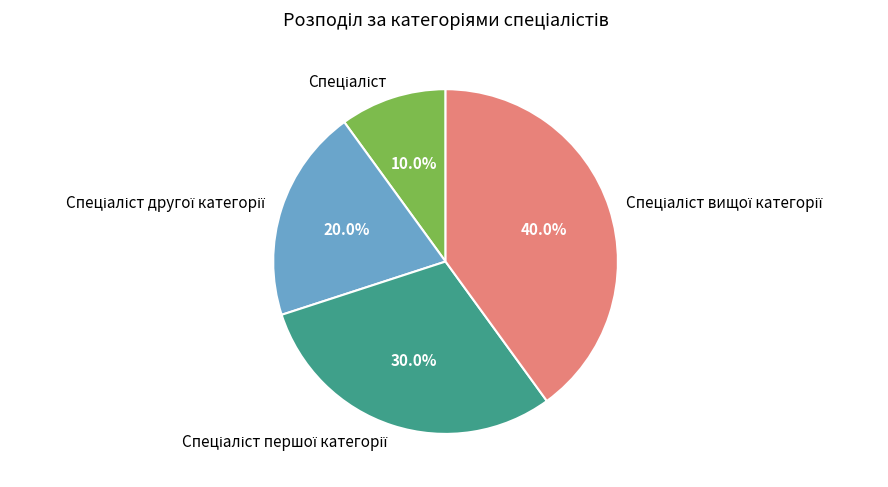

Is there any slice that represents more than half of the pie?

No